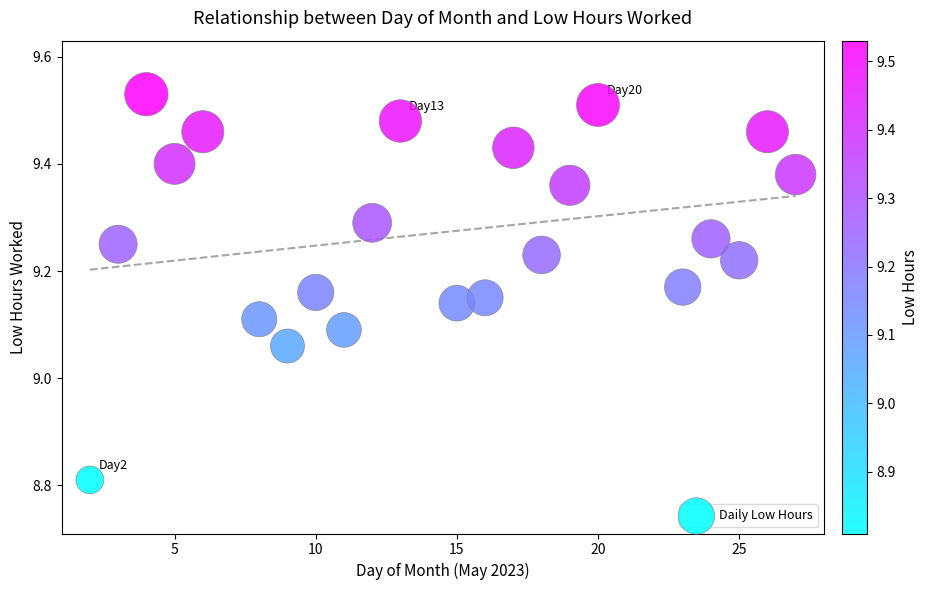

What is the range of Y values (max minus min)?

0.7